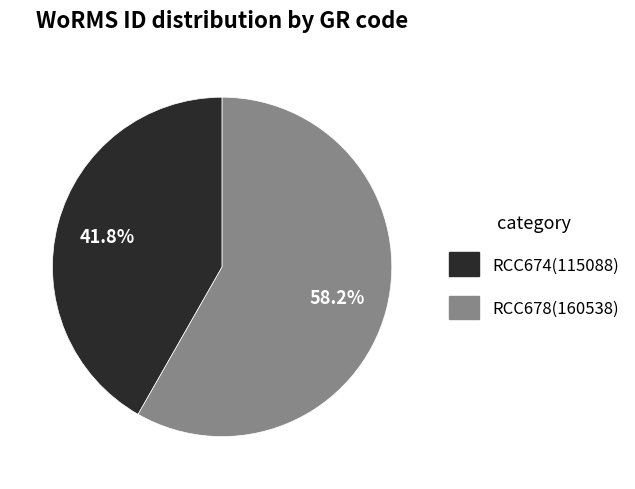

Do RCC678 and RCC674 together represent more than half of the pie?

Yes